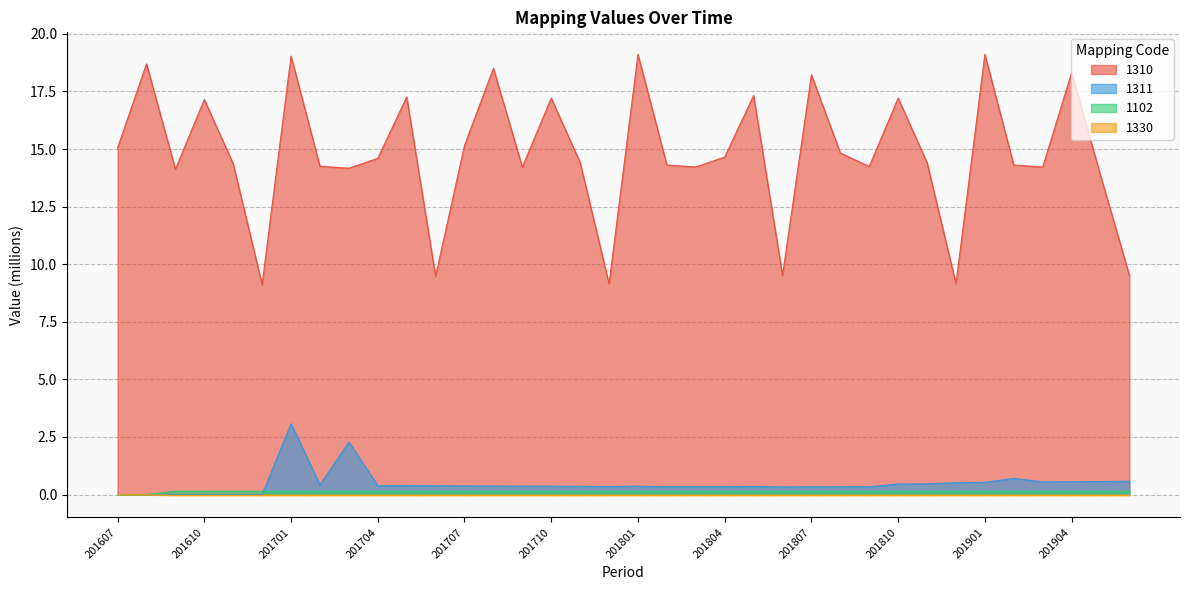

Reading left to right, list all the values displayed in this chart.

1310: 15.1	18.7	14.1	17.1	14.4	9.1	19.0	14.3	14.2	14.6	17.3	9.5	15.2	18.5	14.2	17.2	14.4	9.2	19.1	14.3	14.2	14.7	17.3	9.5	18.2	14.8	14.2	17.2	14.4	9.2	19.1	14.3	14.2	18.3	13.9	9.5
1311: 0.0	0.0	0.0	0.0	0.0	0.0	3.1	0.4	2.3	0.4	0.4	0.4	0.4	0.4	0.4	0.4	0.4	0.3	0.4	0.3	0.3	0.3	0.3	0.3	0.3	0.3	0.3	0.5	0.5	0.5	0.5	0.7	0.6	0.6	0.6	0.6
1102: 0.0	0.0	0.1	0.1	0.1	0.1	0.1	0.1	0.1	0.1	0.1	0.1	0.1	0.1	0.1	0.1	0.1	0.1	0.1	0.1	0.1	0.1	0.1	0.1	0.1	0.1	0.1	0.1	0.1	0.1	0.1	0.1	0.1	0.1	0.1	0.1
1330: 0.0	0.0	-0.0	-0.0	-0.0	-0.0	-0.0	-0.0	-0.0	-0.0	-0.0	-0.0	-0.0	-0.0	-0.0	-0.0	-0.0	-0.0	-0.0	-0.0	-0.0	-0.0	-0.0	-0.0	-0.0	-0.0	-0.0	-0.0	-0.0	-0.0	-0.0	-0.0	-0.0	-0.0	-0.0	-0.0